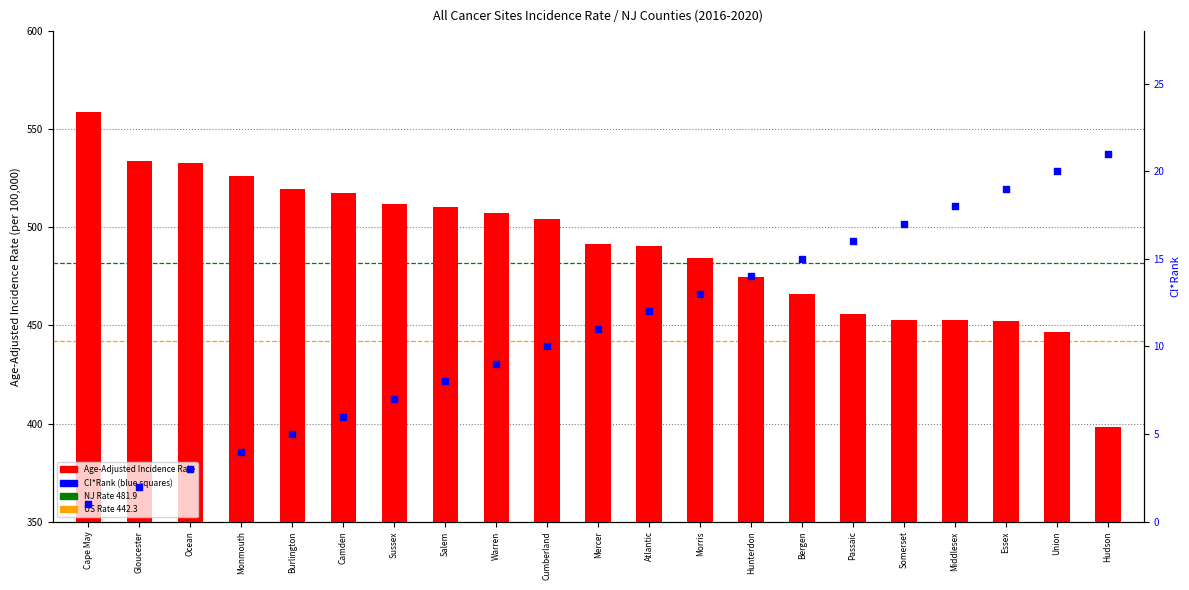

What is the total value across all series at Cape May?

560.0